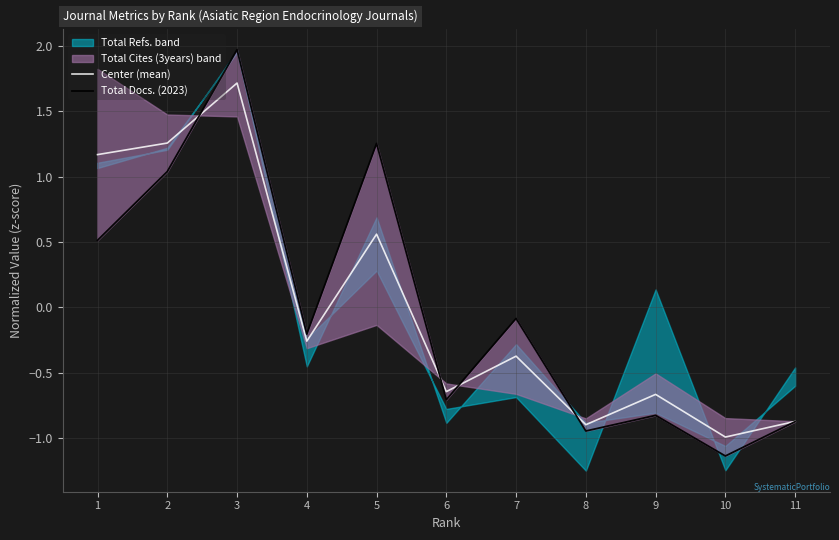

What is the maximum value shown in the chart?

2.0